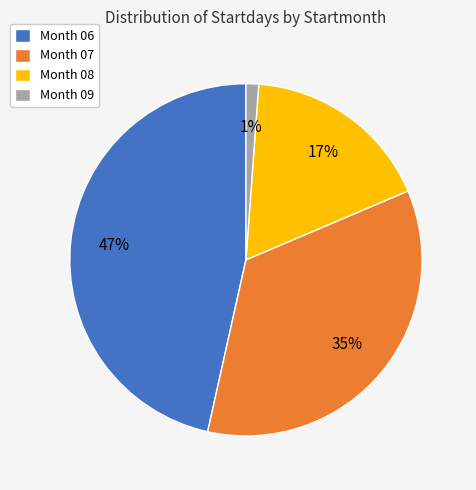

Which category has the biggest portion of the pie?

Month 06